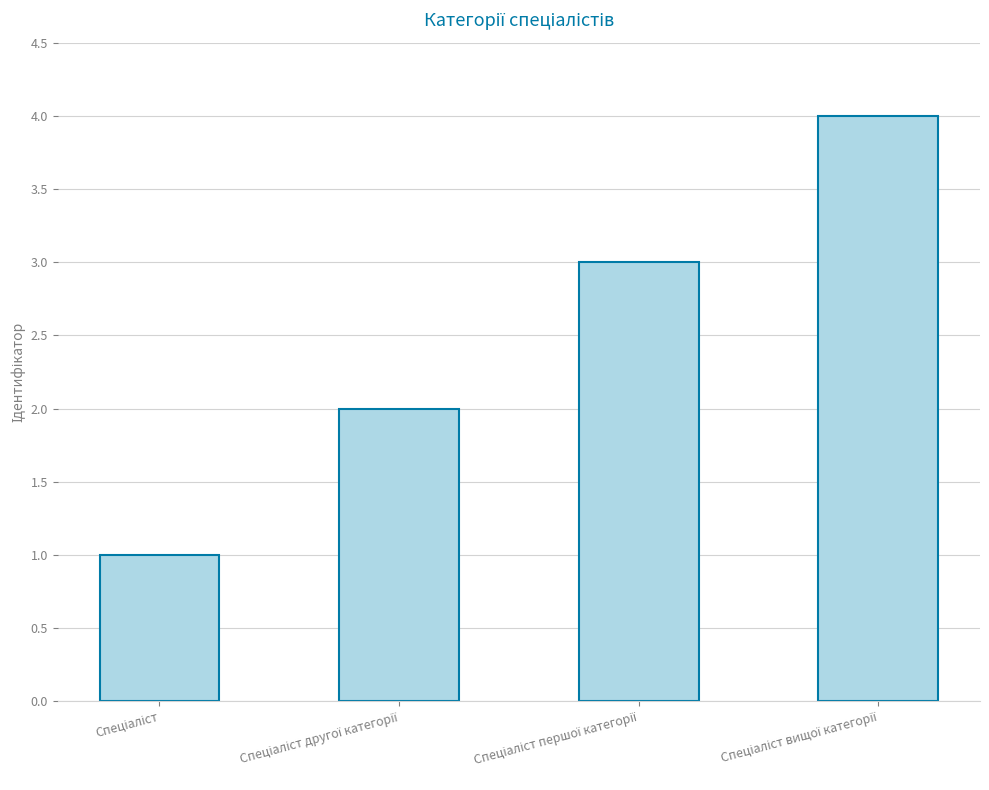

What is the difference between the maximum and minimum values?

3